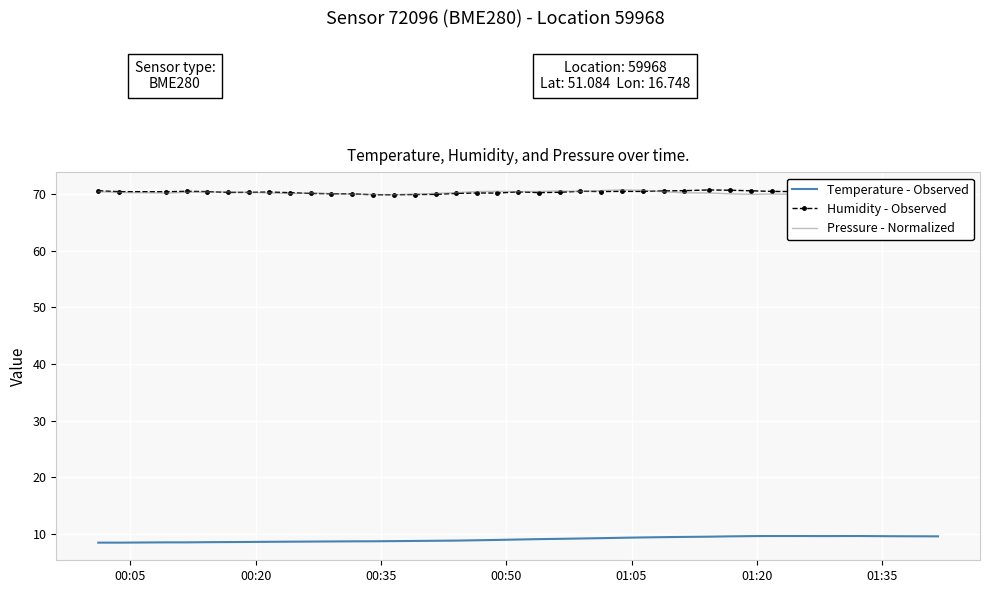

What are all the series names shown in the legend?

Temperature - Observed, Humidity - Observed, Pressure - Normalized